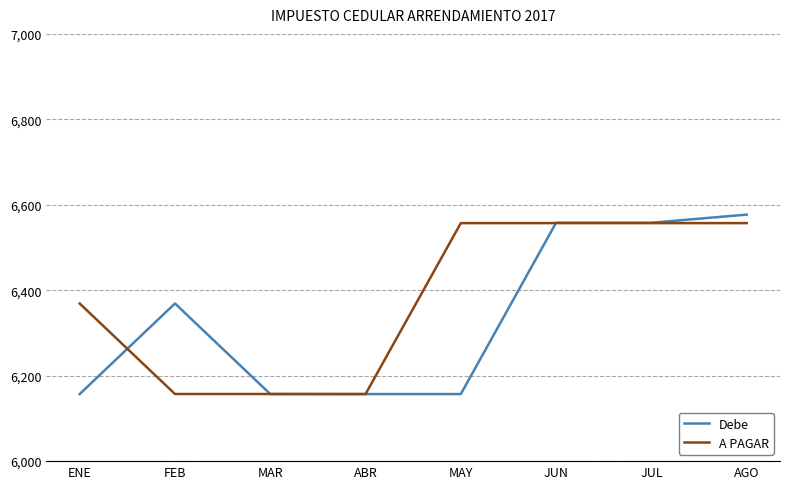

True or false: Debe has a value of 2441.6 at JUL.

False